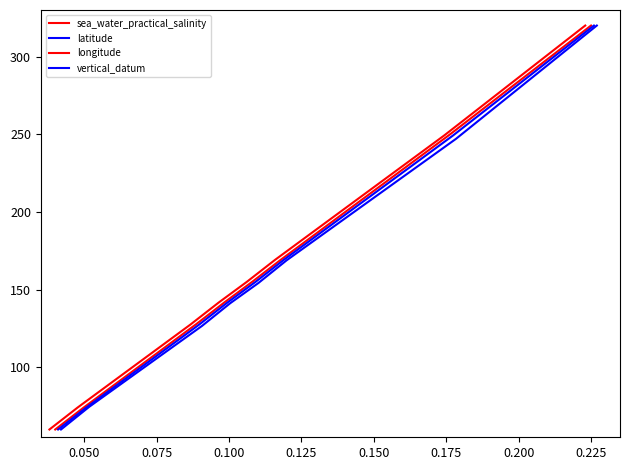

List the series in order of their peak value, lowest first.

sea_water_practical_salinity, latitude, longitude, vertical_datum